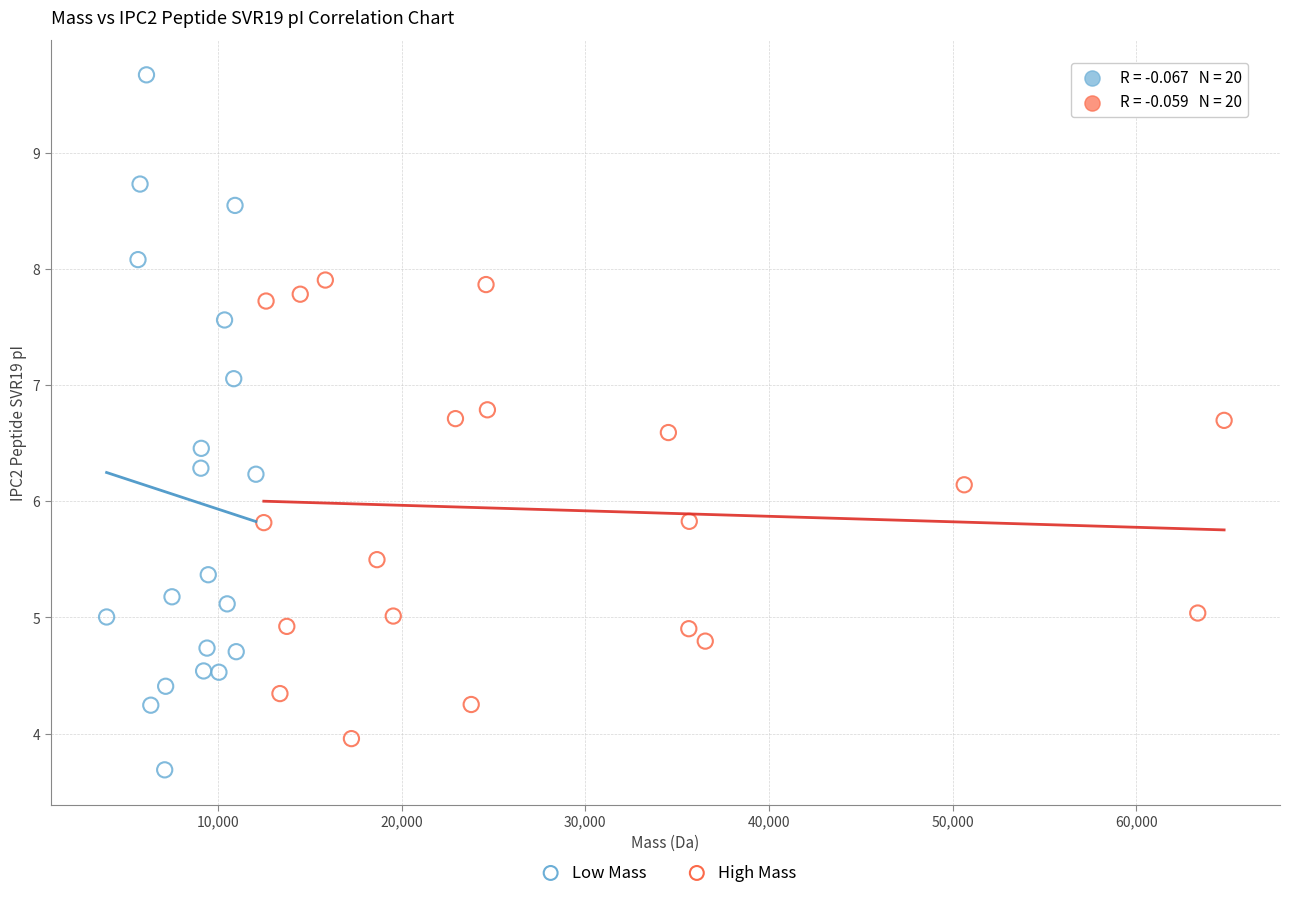

Which series reaches the maximum Y coordinate?

Low Mass